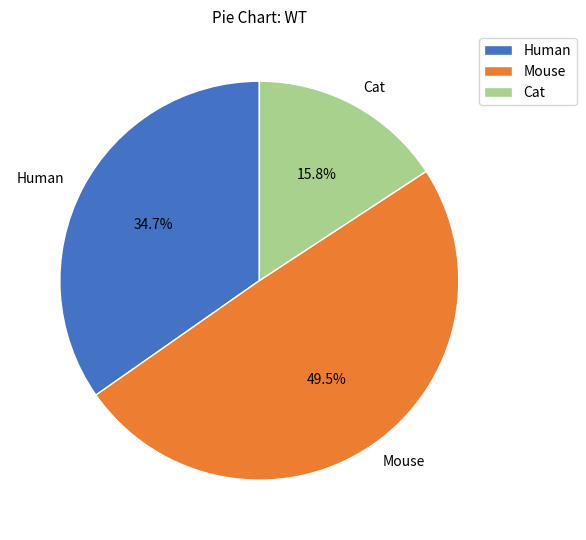

Count the number of slices in the pie.

3